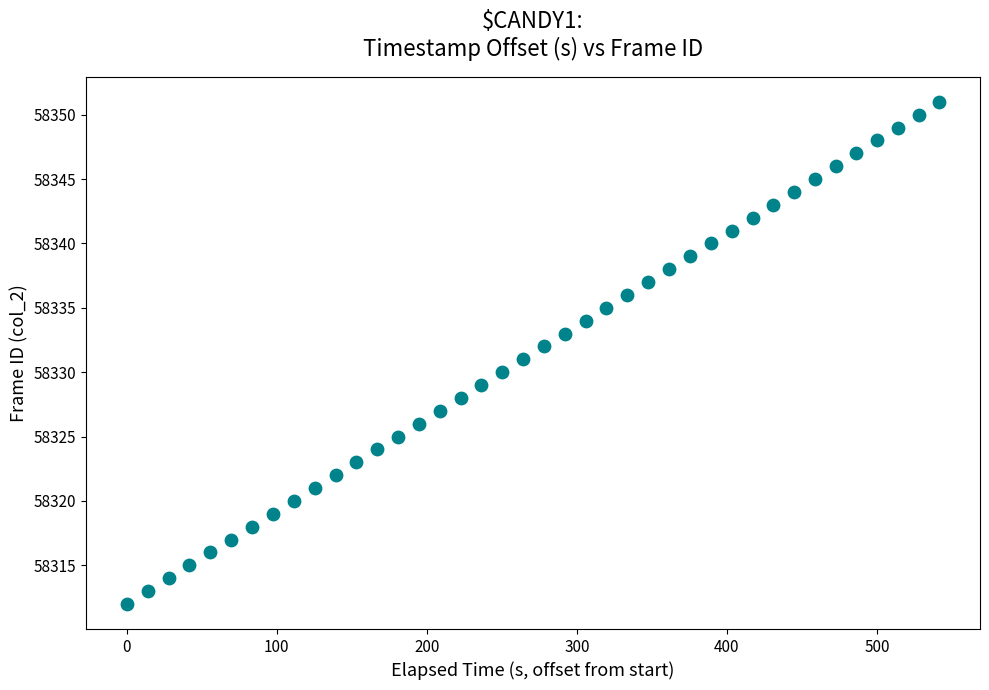

Count the number of points in this scatter plot.

40